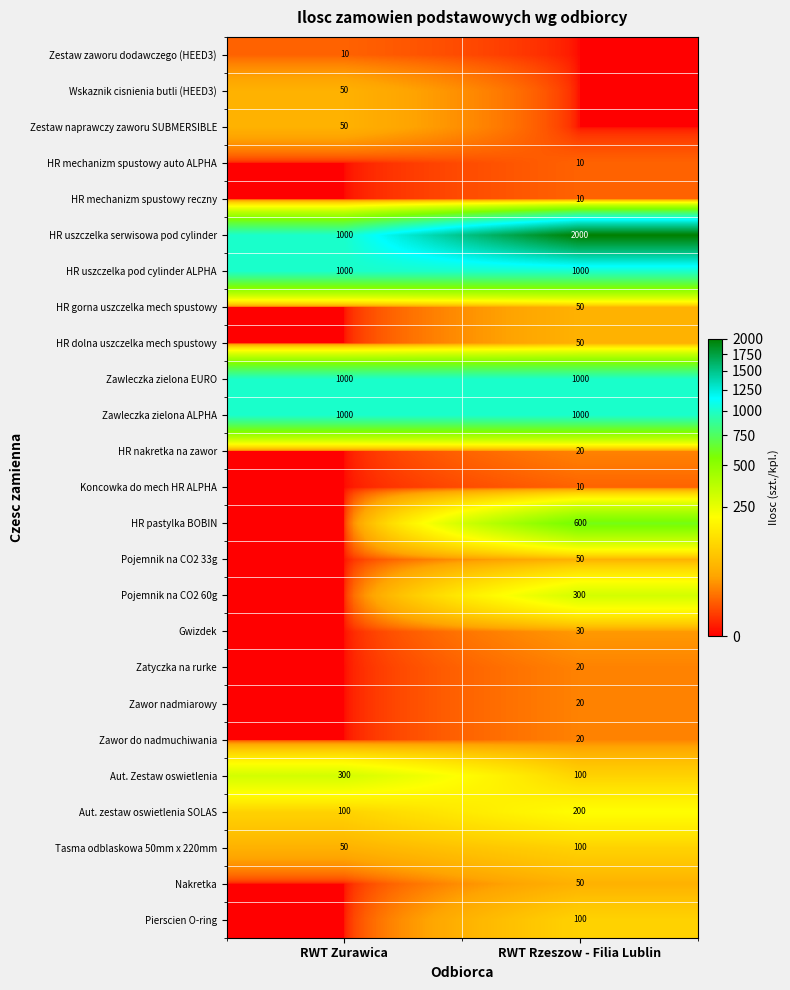

True or false: Nakretka has a value of 70 at RWT Rzeszow - Filia Lublin.

False